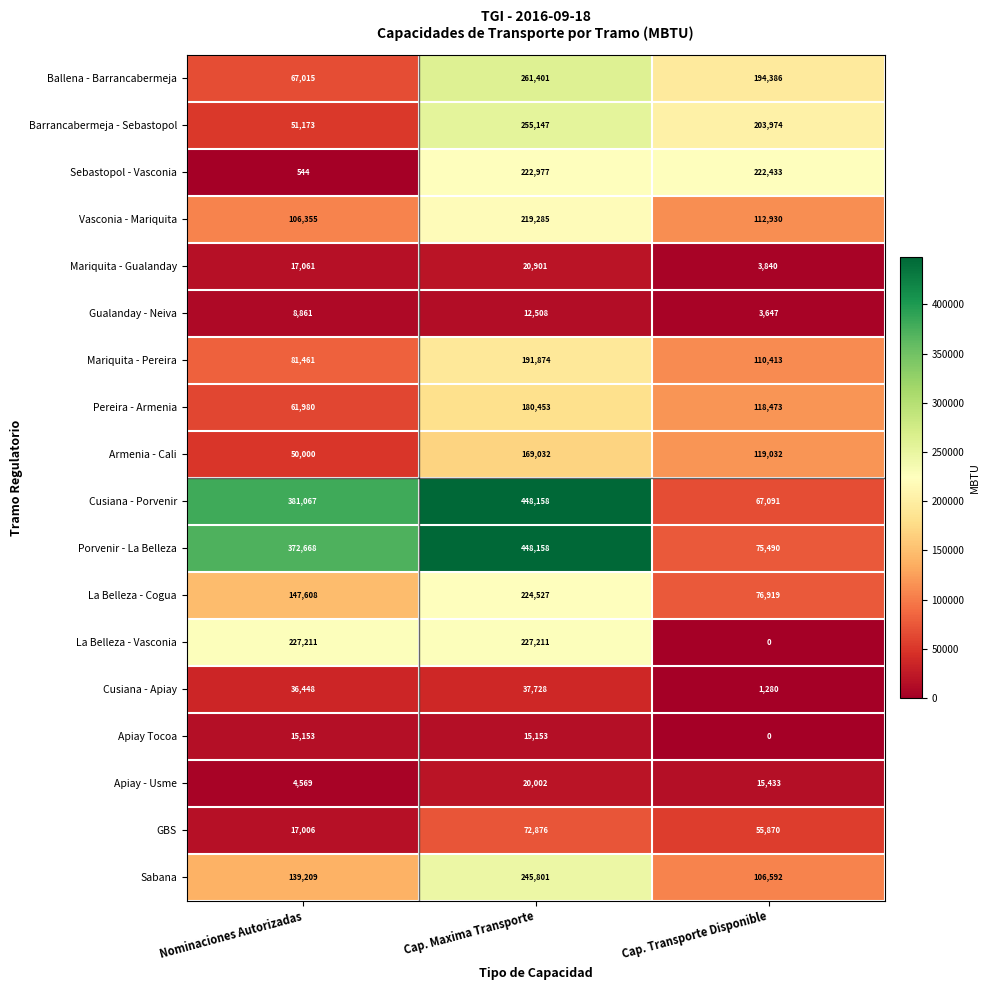

Rank the series at Nominaciones Autorizadas from highest to lowest value.

Cusiana - Porvenir, Porvenir - La Belleza, La Belleza - Vasconia, La Belleza - Cogua, Sabana, Vasconia - Mariquita, Mariquita - Pereira, Ballena - Barrancabermeja, Pereira - Armenia, Barrancabermeja - Sebastopol, Armenia - Cali, Cusiana - Apiay, Mariquita - Gualanday, GBS, Apiay Tocoa, Gualanday - Neiva, Apiay - Usme, Sebastopol - Vasconia